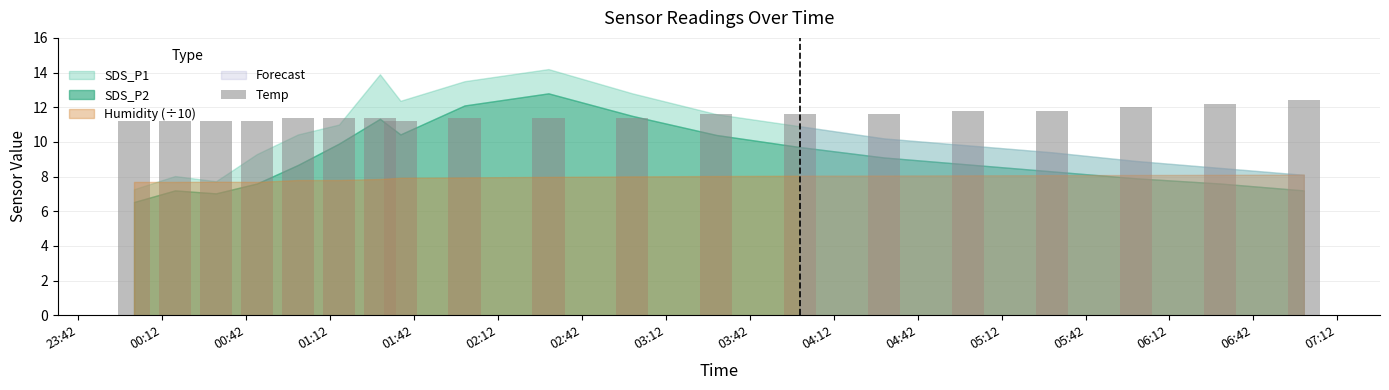

What is the value of the 6th bar from the left?

11.4